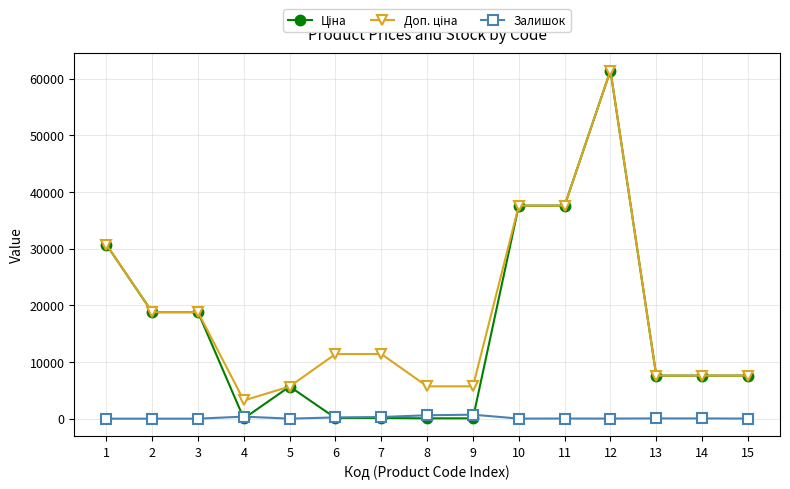

What is the greatest value displayed?

61434.3